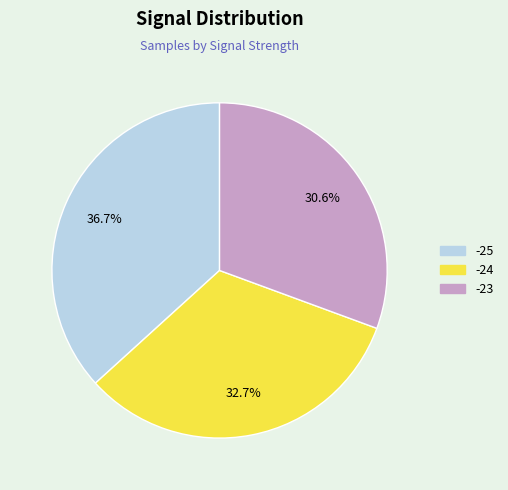

Is there a majority slice in this chart?

No